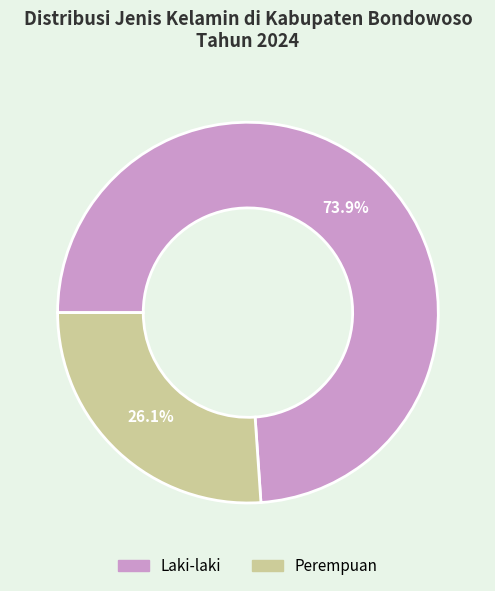

Rank the categories by value from lowest to highest.

Perempuan, Laki-laki